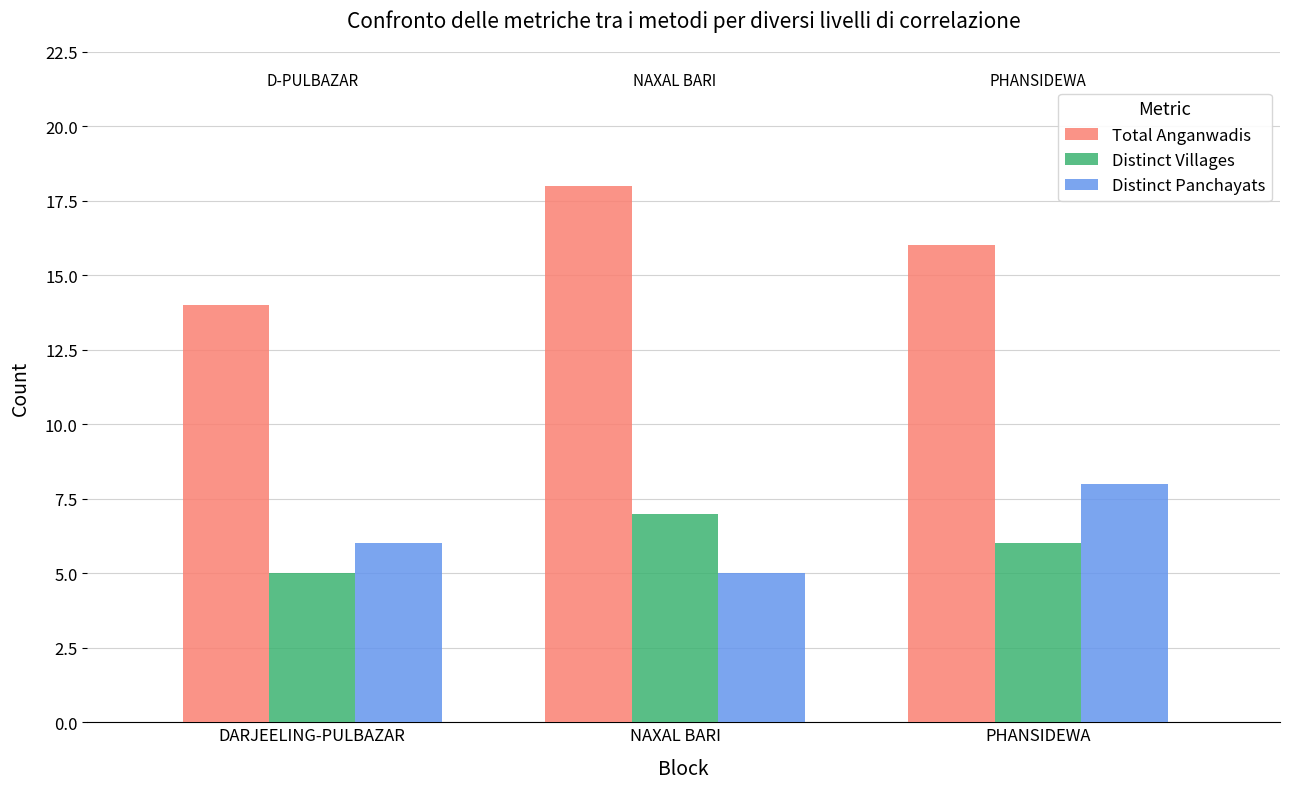

The value of Distinct Villages at NAXAL BARI is 7. True or false?

True